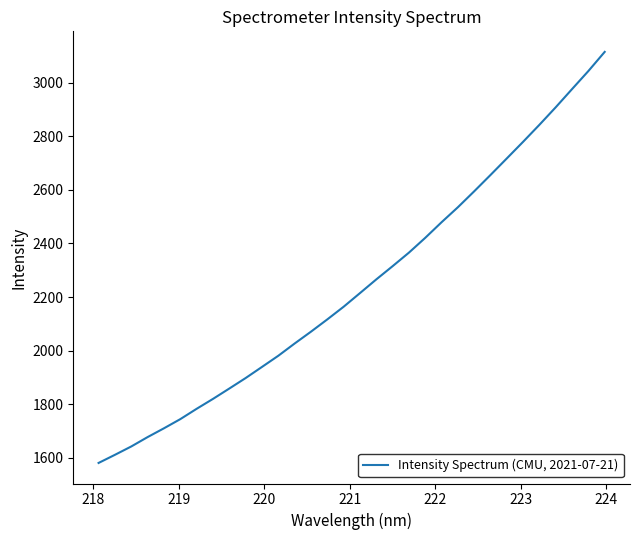

Is this an area chart (filled region under the line)?

No